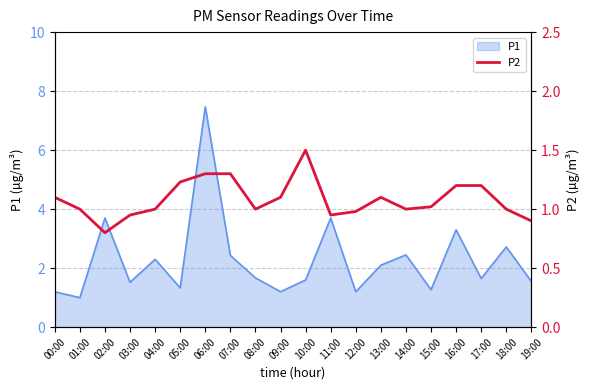

Where does the data first go above 1?

00:00